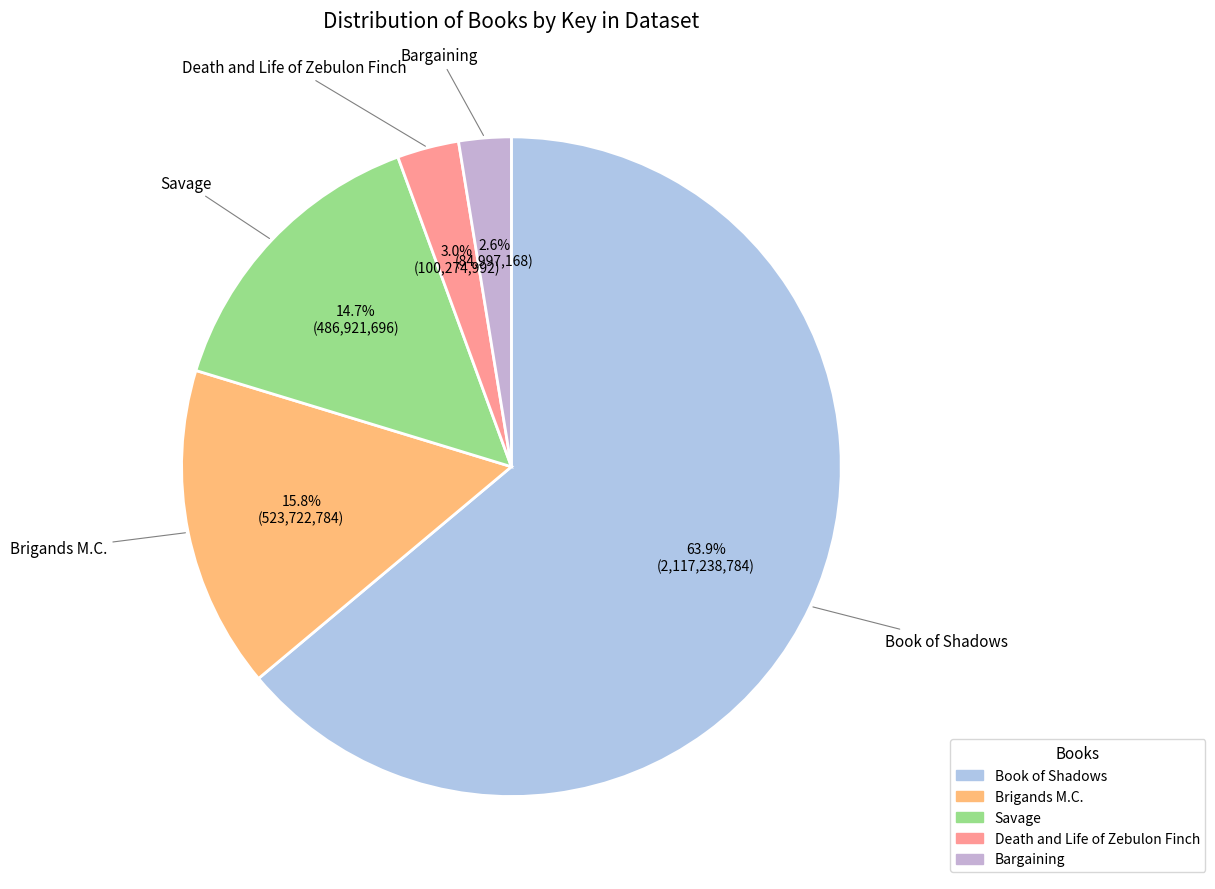

Is there a majority slice in this chart?

Yes